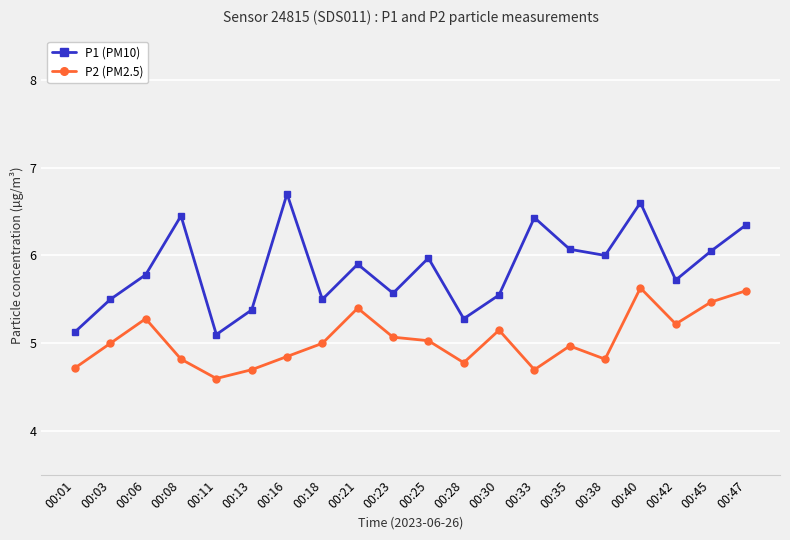

What is the difference between the P2 (PM2.5) values at 00:35 and 00:25?

0.1